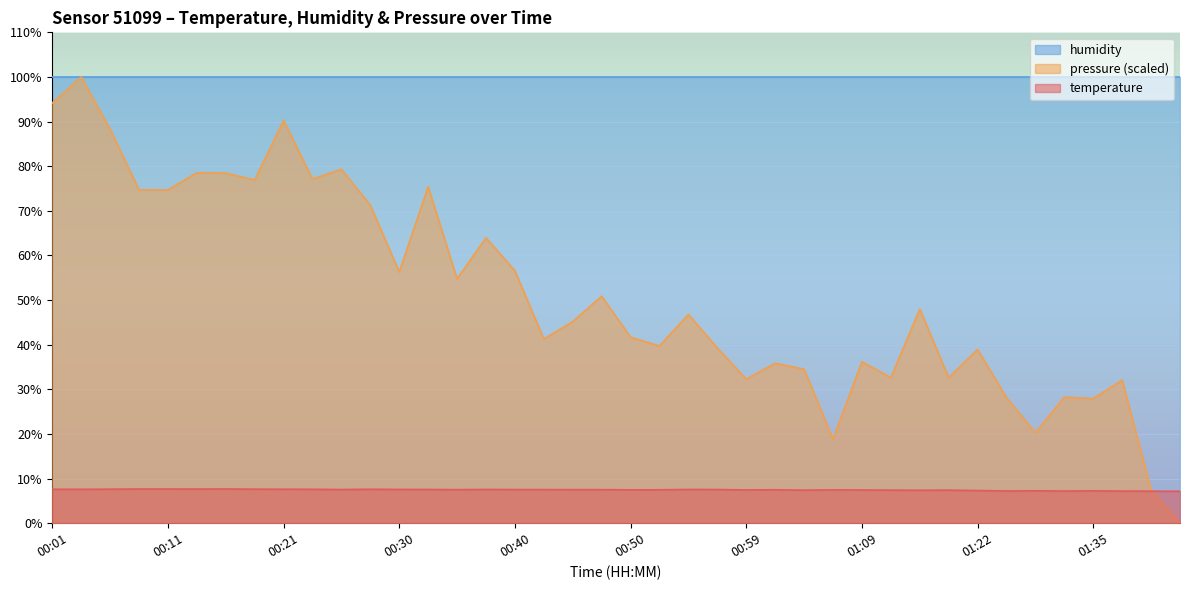

What is the greatest value displayed?

100.0